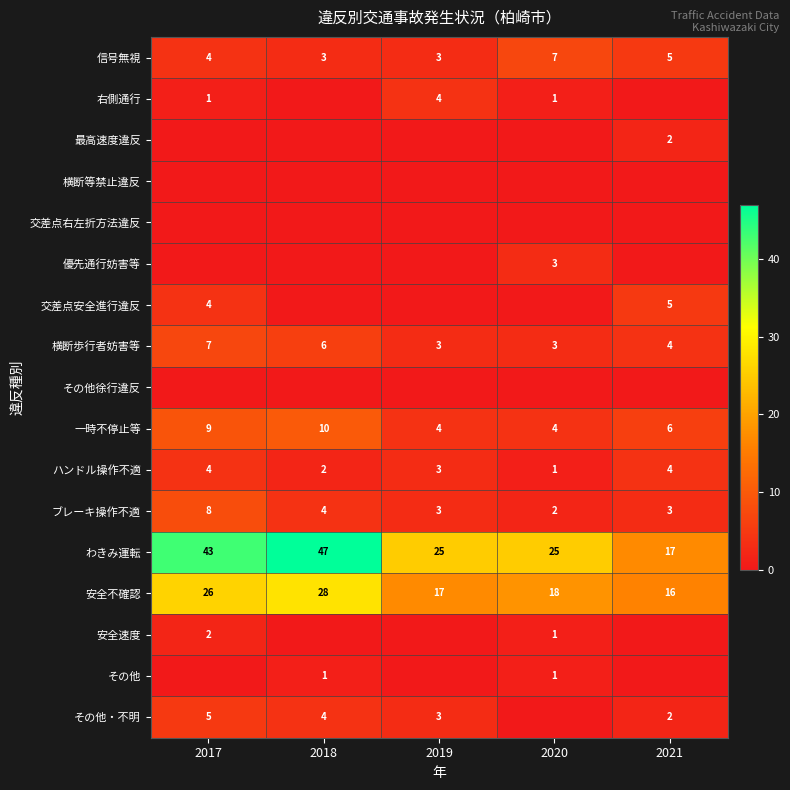

What is the approximate value of 信号無視 at 2018?

3